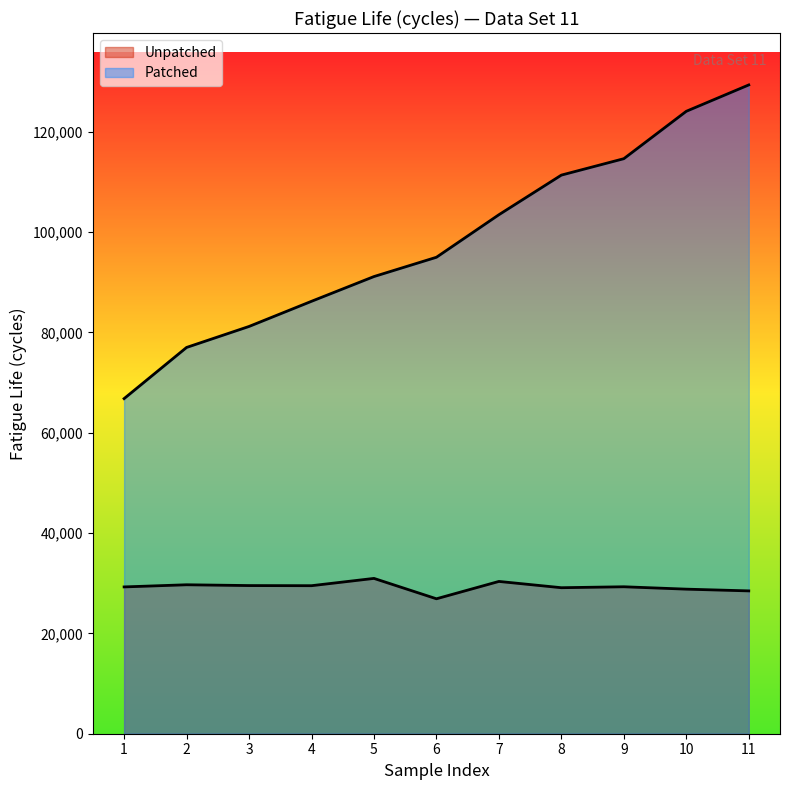

At which category does Unpatched reach its first local valley?

4